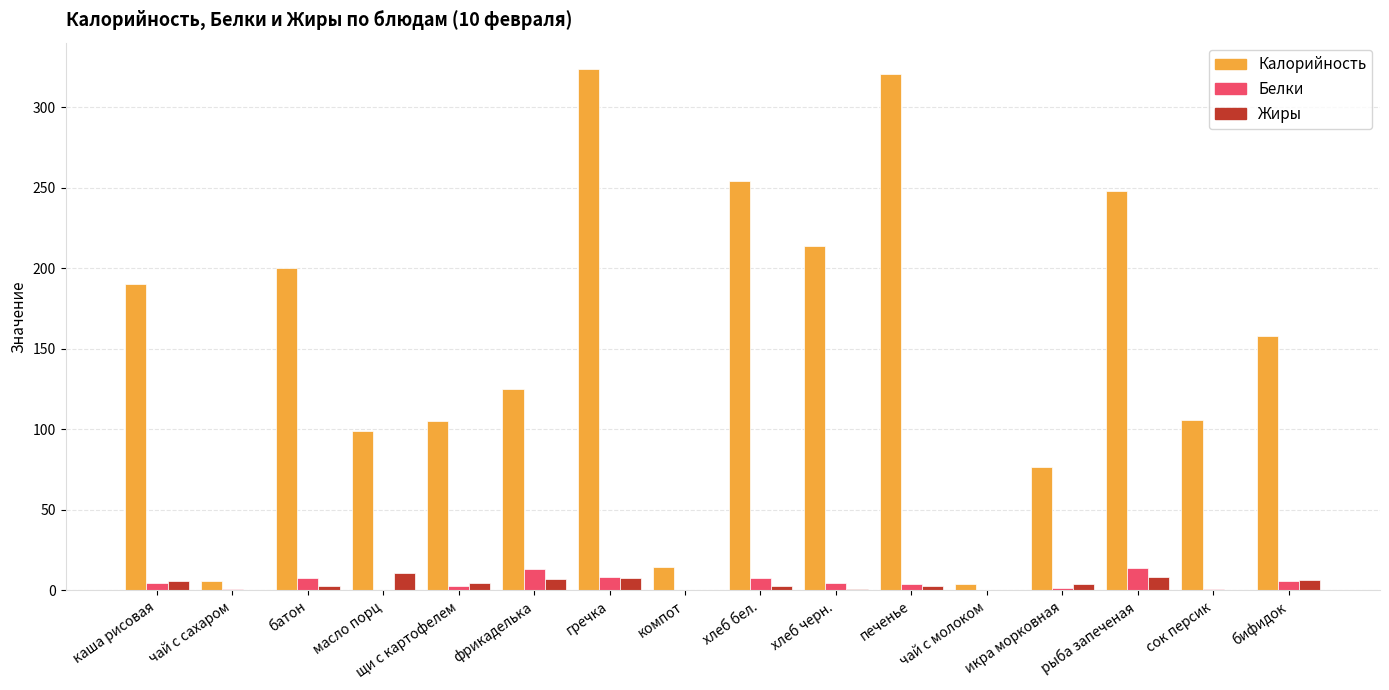

The Калорийность series shows 190.0 at каша рисовая. True or false?

True